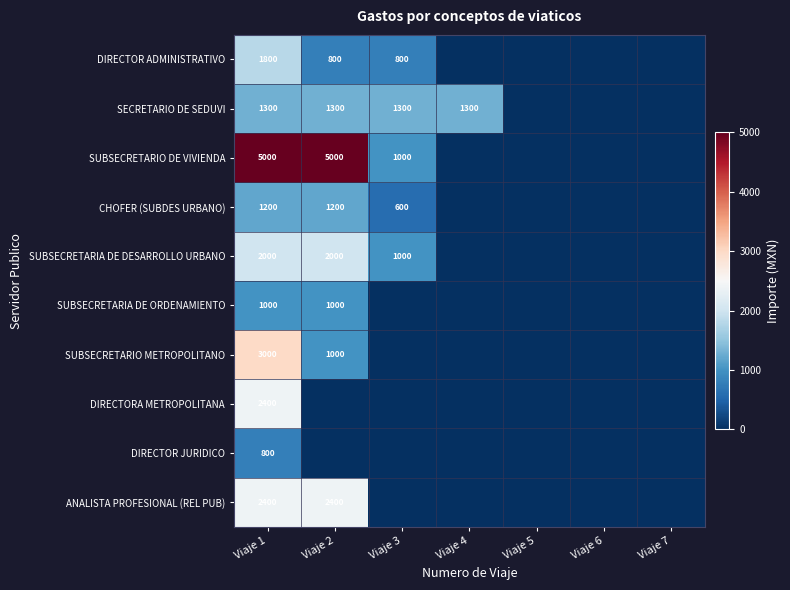

At which label is DIRECTOR JURIDICO closest to 400?

Viaje 1